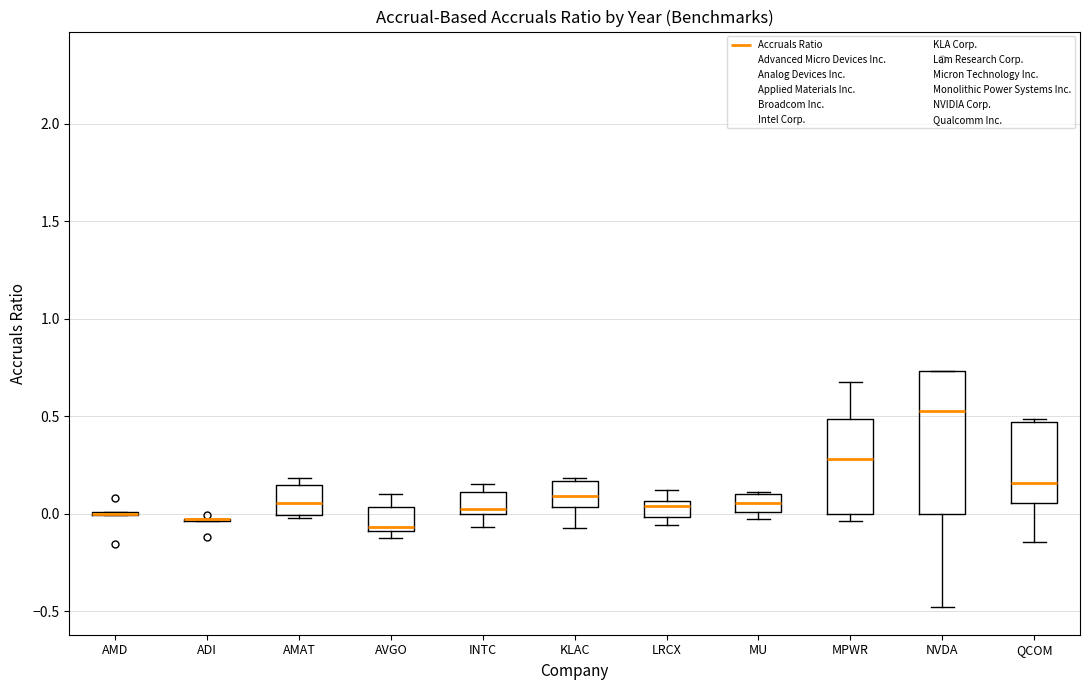

Reading left to right, read every box against the y-axis: the position of its median line, the range the box covers, and the ends of its whiskers. The values are not printed on the chart, so give them approximately, as read against the axis.

AMD: box collapsed to a line at 0.00, whiskers 0.00 to 0.00
ADI: box collapsed to a line at -0.05, whiskers -0.05 to -0.05
AMAT: median 0.05, box 0.00 to 0.15, whiskers 0.00 (just below the box's lower edge) to 0.20
AVGO: median -0.05, box -0.10 to 0.05, whiskers -0.10 (just below the box's lower edge) to 0.10
INTC: median 0.05, box 0.00 to 0.10, whiskers -0.05 to 0.15
KLAC: median 0.10, box 0.05 to 0.15, whiskers -0.05 to 0.20
LRCX: median 0.05 (just below the box's upper edge), box 0.00 to 0.05, whiskers -0.05 to 0.10
MU: median 0.05, box 0.00 to 0.10, whiskers -0.05 to 0.10
MPWR: median 0.30, box 0.00 to 0.50, whiskers -0.05 to 0.70
NVDA: median 0.55, box 0.00 to 0.75, whiskers -0.50 to 0.75
QCOM: median 0.15, box 0.05 to 0.45, whiskers -0.15 to 0.50